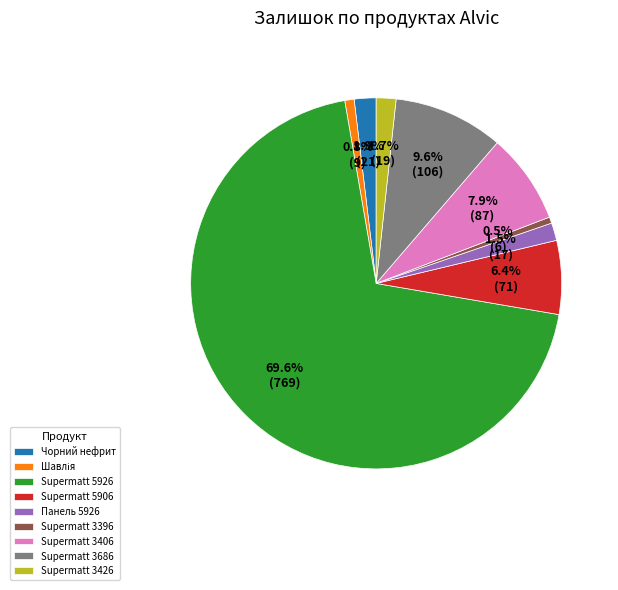

Do Supermatt 3406 and Чорний нефрит together represent more than half of the pie?

No